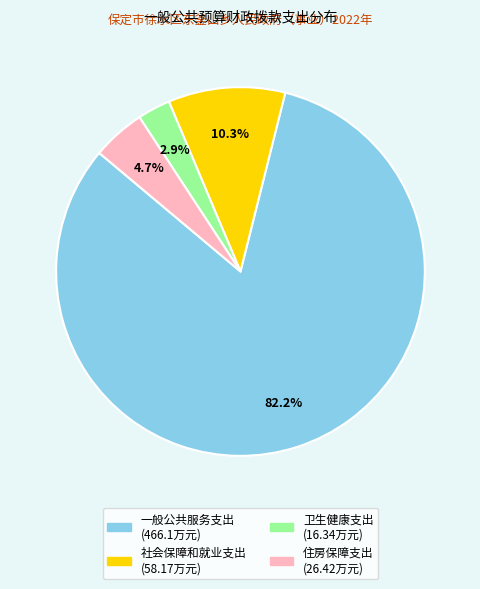

How many slices are in this pie chart?

4